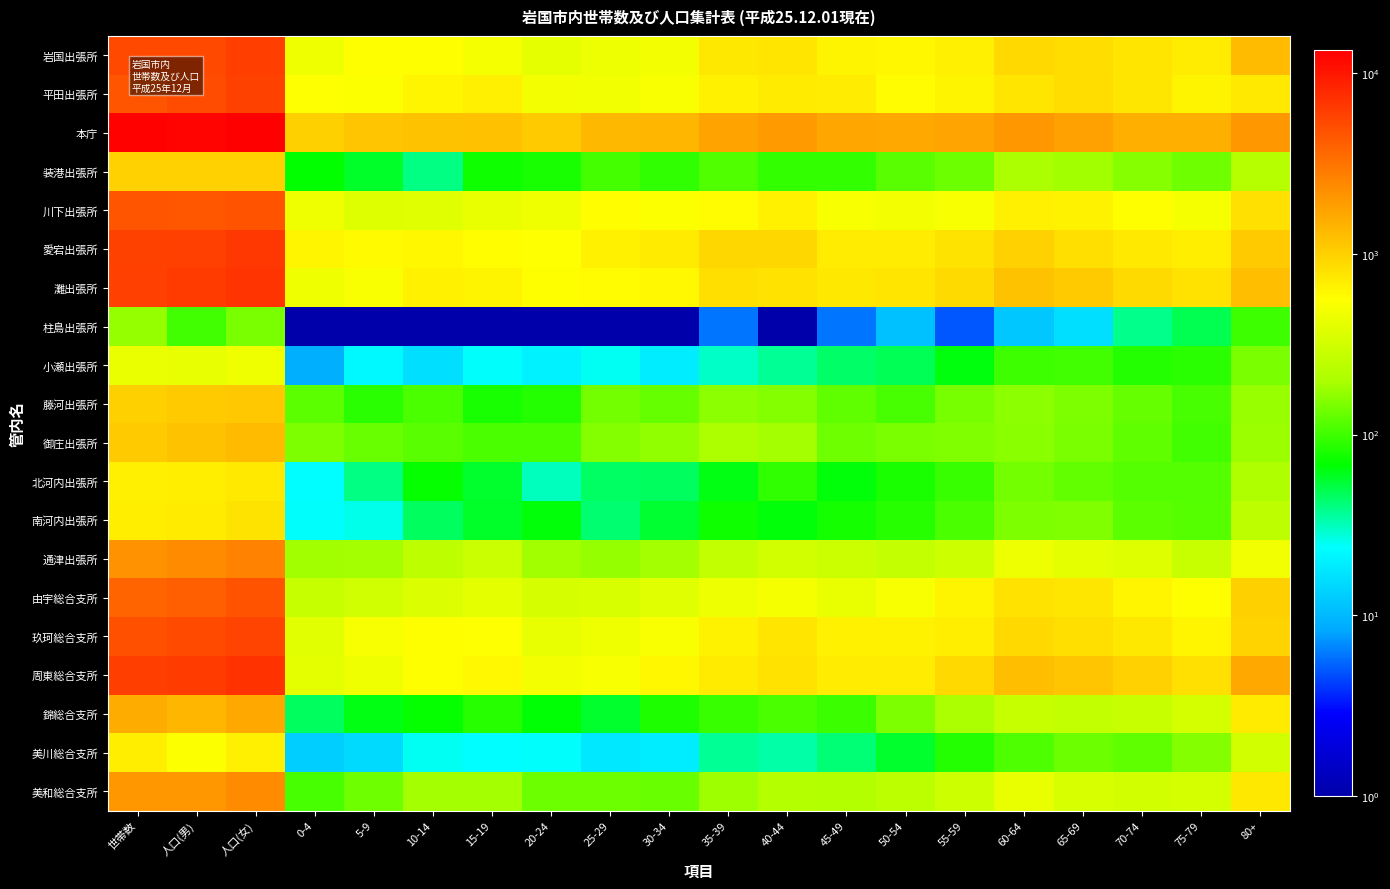

Reading left to right, extract all data points from this chart.

岩国出張所: 世帯数=5327.0	人口(男)=5312.0	人口(女)=6080.0	0-4=460.0	5-9=561.0	10-14=562.0	15-19=503.0	20-24=410.0	25-29=447.0	30-34=484.0	35-39=745.0	40-44=771.0	45-49=641.0	50-54=617.0	55-59=678.0	60-64=889.0	65-69=847.0	70-74=779.0	75-79=705.0	80+=1293.0
平田出張所: 世帯数=4619.0	人口(男)=5080.0	人口(女)=5837.0	0-4=548.0	5-9=533.0	10-14=635.0	15-19=677.0	20-24=488.0	25-29=477.0	30-34=521.0	35-39=667.0	40-44=713.0	45-49=703.0	50-54=586.0	55-59=643.0	60-64=765.0	65-69=847.0	70-74=754.0	75-79=636.0	80+=724.0
本庁: 世帯数=12592.0	人口(男)=12443.0	人口(女)=13304.0	0-4=1006.0	5-9=1143.0	10-14=1179.0	15-19=1195.0	20-24=1085.0	25-29=1335.0	30-34=1372.0	35-39=1731.0	40-44=1924.0	45-49=1649.0	50-54=1619.0	55-59=1712.0	60-64=2019.0	65-69=1792.0	70-74=1516.0	75-79=1499.0	80+=1971.0
装港出張所: 世帯数=978.0	人口(男)=991.0	人口(女)=982.0	0-4=69.0	5-9=58.0	10-14=40.0	15-19=74.0	20-24=79.0	25-29=104.0	30-34=91.0	35-39=113.0	40-44=93.0	45-49=94.0	50-54=118.0	55-59=133.0	60-64=201.0	65-69=184.0	70-74=158.0	75-79=135.0	80+=229.0
川下出張所: 世帯数=4606.0	人口(男)=4521.0	人口(女)=4674.0	0-4=461.0	5-9=377.0	10-14=383.0	15-19=424.0	20-24=467.0	25-29=573.0	30-34=533.0	35-39=589.0	40-44=666.0	45-49=516.0	50-54=486.0	55-59=517.0	60-64=675.0	65-69=658.0	70-74=559.0	75-79=501.0	80+=810.0
愛宕出張所: 世帯数=5865.0	人口(男)=5965.0	人口(女)=6685.0	0-4=631.0	5-9=591.0	10-14=620.0	15-19=570.0	20-24=555.0	25-29=667.0	30-34=712.0	35-39=909.0	40-44=909.0	45-49=702.0	50-54=705.0	55-59=782.0	60-64=982.0	65-69=832.0	70-74=729.0	75-79=689.0	80+=1065.0
灘出張所: 世帯数=5982.0	人口(男)=6334.0	人口(女)=6931.0	0-4=465.0	5-9=525.0	10-14=664.0	15-19=642.0	20-24=562.0	25-29=586.0	30-34=608.0	35-39=834.0	40-44=801.0	45-49=748.0	50-54=772.0	55-59=877.0	60-64=1175.0	65-69=1064.0	70-74=886.0	75-79=805.0	80+=1251.0
柱島出張所: 世帯数=171.0	人口(男)=103.0	人口(女)=145.0	0-4=1.0	5-9=0.5	10-14=0.5	15-19=0.5	20-24=1.0	25-29=1.0	30-34=0.5	35-39=6.0	40-44=1.0	45-49=6.0	50-54=11.0	55-59=5.0	60-64=12.0	65-69=16.0	70-74=38.0	75-79=49.0	80+=101.0
小瀬出張所: 世帯数=431.0	人口(男)=417.0	人口(女)=462.0	0-4=9.0	5-9=22.0	10-14=16.0	15-19=24.0	20-24=20.0	25-29=25.0	30-34=19.0	35-39=30.0	40-44=37.0	45-49=44.0	50-54=48.0	55-59=64.0	60-64=100.0	65-69=103.0	70-74=85.0	75-79=88.0	80+=145.0
藤河出張所: 世帯数=997.0	人口(男)=1051.0	人口(女)=1106.0	0-4=120.0	5-9=88.0	10-14=109.0	15-19=79.0	20-24=85.0	25-29=139.0	30-34=127.0	35-39=163.0	40-44=155.0	45-49=124.0	50-54=107.0	55-59=142.0	60-64=163.0	65-69=147.0	70-74=127.0	75-79=107.0	80+=175.0
御庄出張所: 世帯数=1061.0	人口(男)=1172.0	人口(女)=1290.0	0-4=148.0	5-9=131.0	10-14=119.0	15-19=108.0	20-24=108.0	25-29=154.0	30-34=168.0	35-39=202.0	40-44=187.0	45-49=134.0	50-54=145.0	55-59=152.0	60-64=159.0	65-69=145.0	70-74=122.0	75-79=102.0	80+=178.0
北河内出張所: 世帯数=683.0	人口(男)=685.0	人口(女)=733.0	0-4=23.0	5-9=40.0	10-14=71.0	15-19=57.0	20-24=31.0	25-29=45.0	30-34=46.0	35-39=63.0	40-44=92.0	45-49=66.0	50-54=81.0	55-59=96.0	60-64=139.0	65-69=126.0	70-74=115.0	75-79=115.0	80+=212.0
南河内出張所: 世帯数=689.0	人口(男)=723.0	人口(女)=792.0	0-4=24.0	5-9=26.0	10-14=46.0	15-19=58.0	20-24=66.0	25-29=43.0	30-34=55.0	35-39=75.0	40-44=65.0	45-49=77.0	50-54=86.0	55-59=109.0	60-64=147.0	65-69=150.0	70-74=120.0	75-79=117.0	80+=251.0
通津出張所: 世帯数=2155.0	人口(男)=2296.0	人口(女)=2585.0	0-4=185.0	5-9=189.0	10-14=247.0	15-19=287.0	20-24=184.0	25-29=173.0	30-34=188.0	35-39=262.0	40-44=323.0	45-49=296.0	50-54=270.0	55-59=298.0	60-64=451.0	65-69=395.0	70-74=372.0	75-79=285.0	80+=476.0
由宇総合支所: 世帯数=3813.0	人口(男)=4041.0	人口(女)=4637.0	0-4=271.0	5-9=311.0	10-14=362.0	15-19=406.0	20-24=338.0	25-29=341.0	30-34=379.0	35-39=454.0	40-44=494.0	45-49=430.0	50-54=511.0	55-59=639.0	60-64=796.0	65-69=759.0	70-74=627.0	75-79=563.0	80+=997.0
玖珂総合支所: 世帯数=4836.0	人口(男)=5197.0	人口(女)=5711.0	0-4=389.0	5-9=515.0	10-14=559.0	15-19=557.0	20-24=420.0	25-29=460.0	30-34=524.0	35-39=657.0	40-44=770.0	45-49=665.0	50-54=653.0	55-59=688.0	60-64=890.0	65-69=827.0	70-74=749.0	75-79=627.0	80+=958.0
周東総合支所: 世帯数=6087.0	人口(男)=6257.0	人口(女)=7011.0	0-4=399.0	5-9=467.0	10-14=567.0	15-19=603.0	20-24=485.0	25-29=509.0	30-34=617.0	35-39=715.0	40-44=803.0	45-49=710.0	50-54=704.0	55-59=898.0	60-64=1236.0	65-69=1133.0	70-74=975.0	75-79=817.0	80+=1630.0
錦総合支所: 世帯数=1559.0	人口(男)=1380.0	人口(女)=1611.0	0-4=46.0	5-9=63.0	10-14=71.0	15-19=87.0	20-24=67.0	25-29=57.0	30-34=82.0	35-39=97.0	40-44=109.0	45-49=98.0	50-54=148.0	55-59=198.0	60-64=280.0	65-69=265.0	70-74=284.0	75-79=328.0	80+=711.0
美川総合支所: 世帯数=691.0	人口(男)=545.0	人口(女)=683.0	0-4=13.0	5-9=15.0	10-14=25.0	15-19=23.0	20-24=24.0	25-29=18.0	30-34=19.0	35-39=37.0	40-44=34.0	45-49=42.0	50-54=56.0	55-59=85.0	60-64=111.0	65-69=133.0	70-74=122.0	75-79=155.0	80+=316.0
美和総合支所: 世帯数=1993.0	人口(男)=2026.0	人口(女)=2321.0	0-4=106.0	5-9=136.0	10-14=188.0	15-19=190.0	20-24=132.0	25-29=132.0	30-34=130.0	35-39=182.0	40-44=221.0	45-49=219.0	50-54=243.0	55-59=302.0	60-64=425.0	65-69=345.0	70-74=319.0	75-79=331.0	80+=746.0